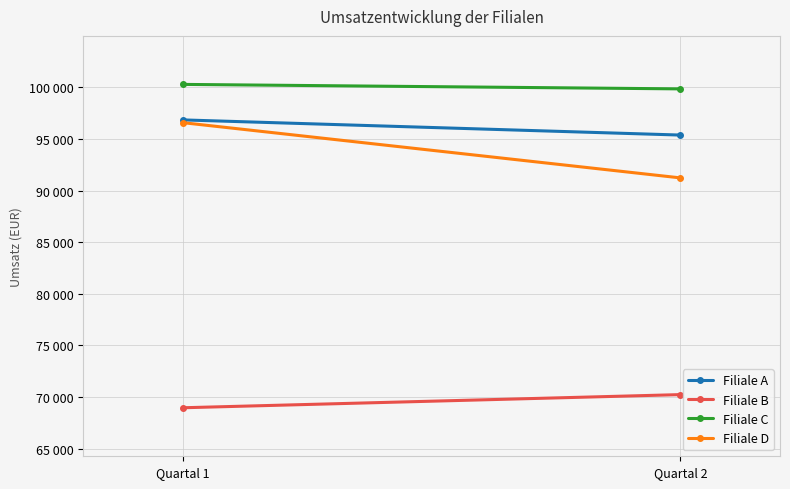

Is the value of Filiale D at Quartal 2 greater than the value of Filiale C at Quartal 2?

No